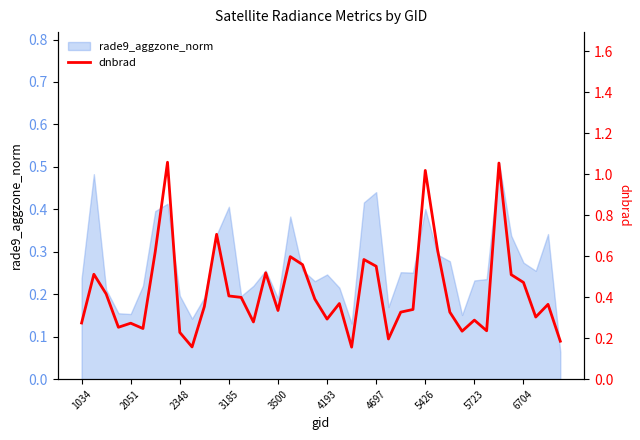

What is the label of the 40th point from the left?

39